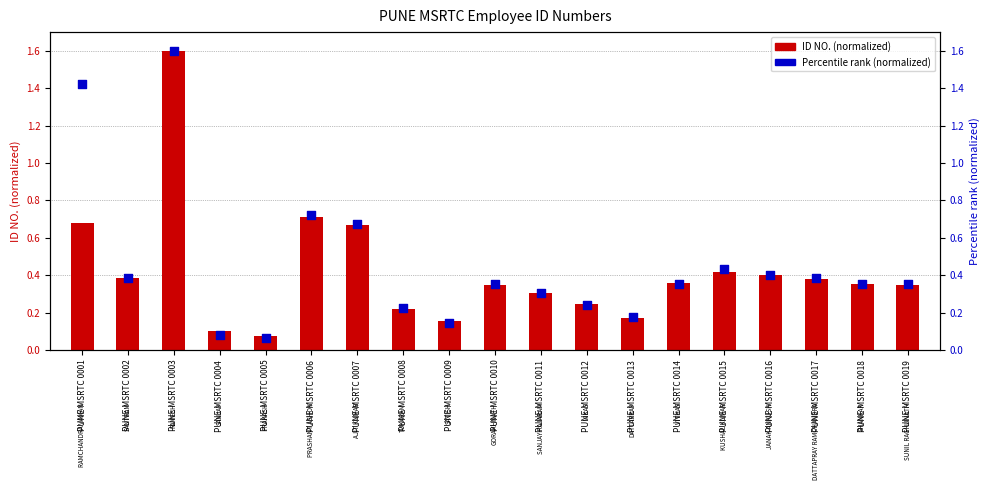

Which series contains the lowest Y value?

Percentile rank (normalized)